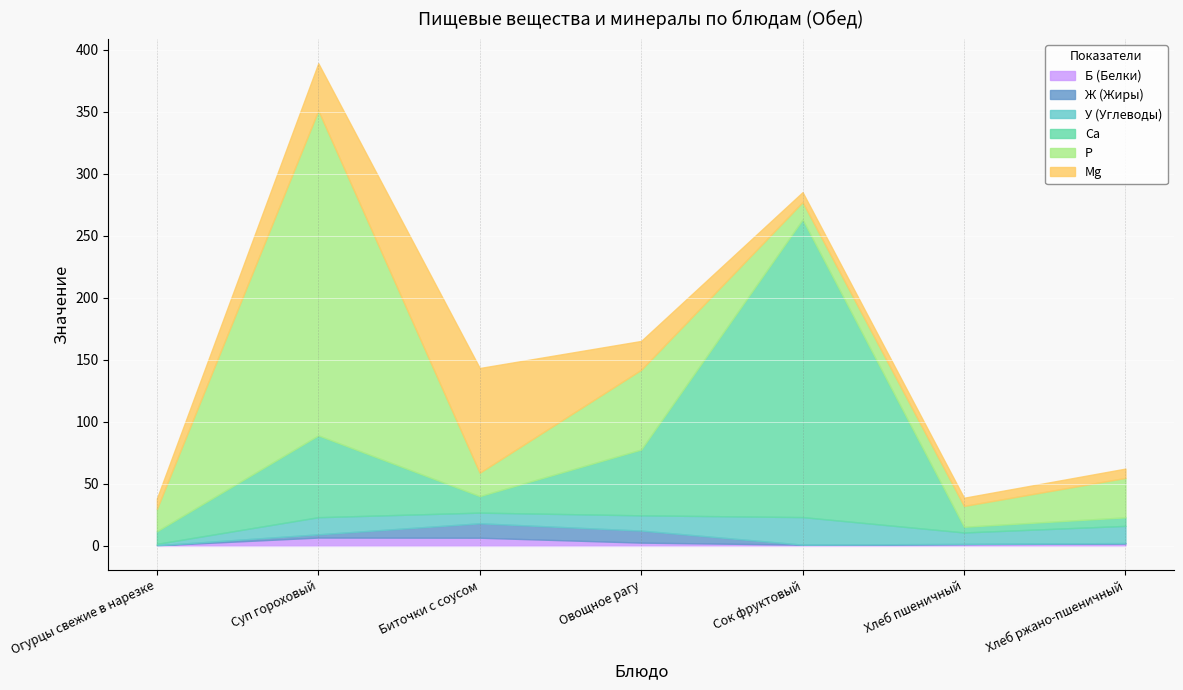

Where does the Са series first go above 13?

Суп гороховый